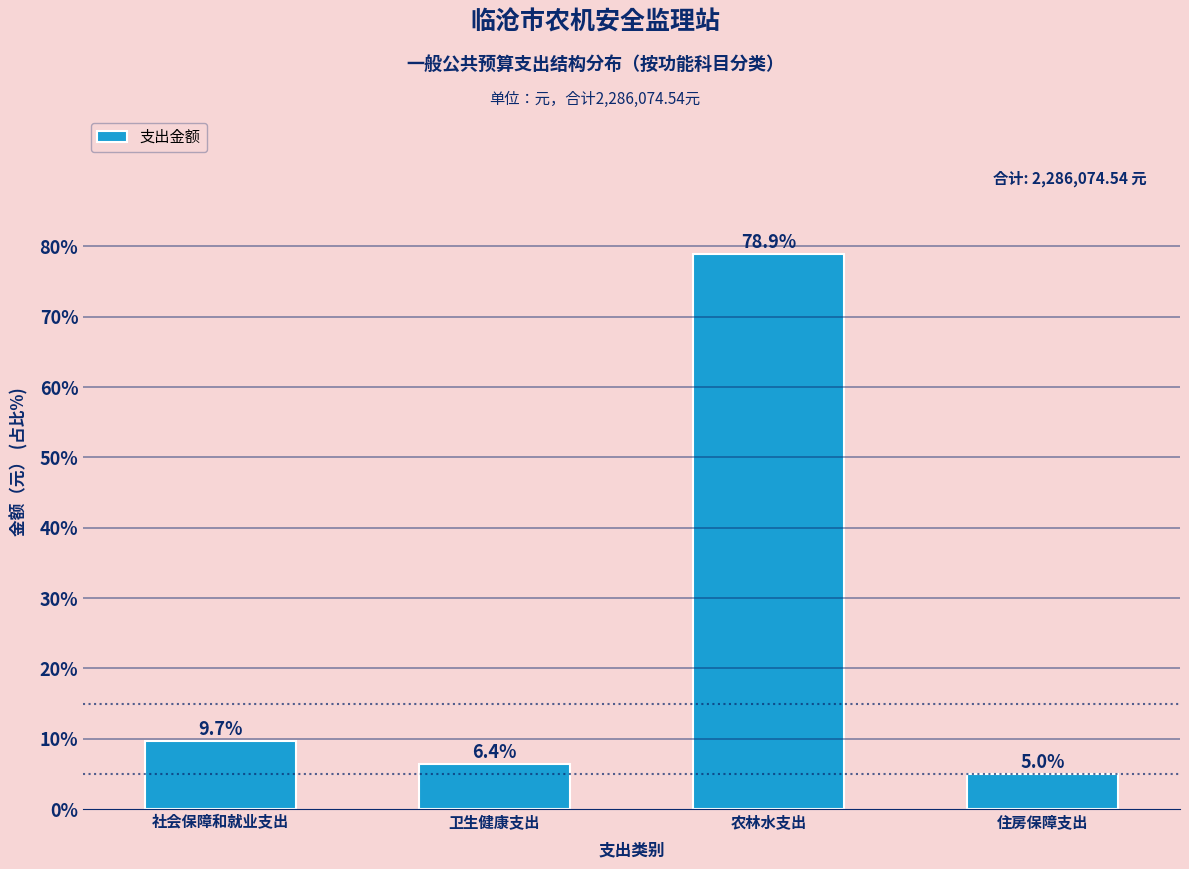

Reading left to right, extract all data points from this chart.

社会保障和就业支出=9.7	卫生健康支出=6.4	农林水支出=78.9	住房保障支出=5.0